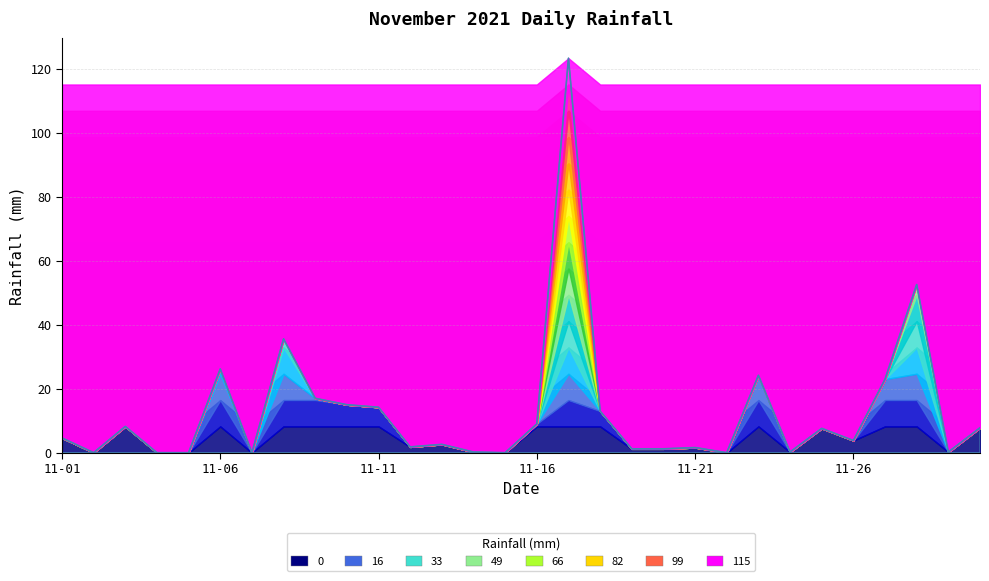

What is the difference between the values at 2021-11-17 and 2021-11-21?

121.8